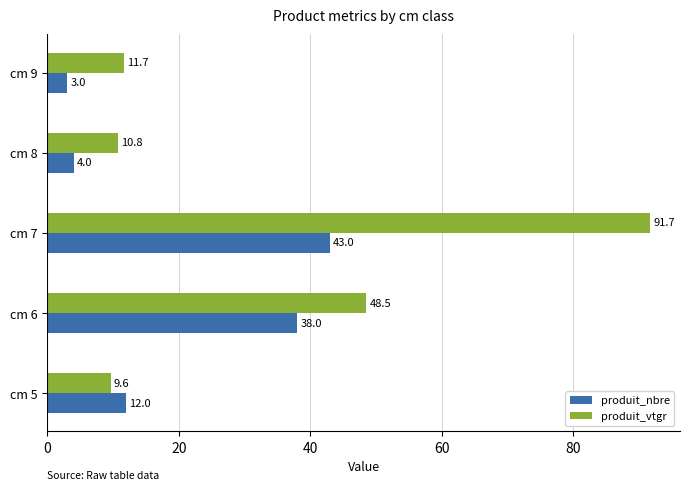

How many values in the produit_vtgr series exceed 11?

3